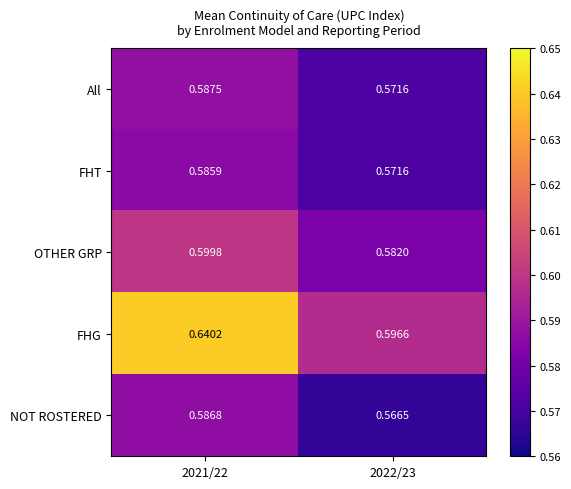

Which series has the widest spread of values?

FHG